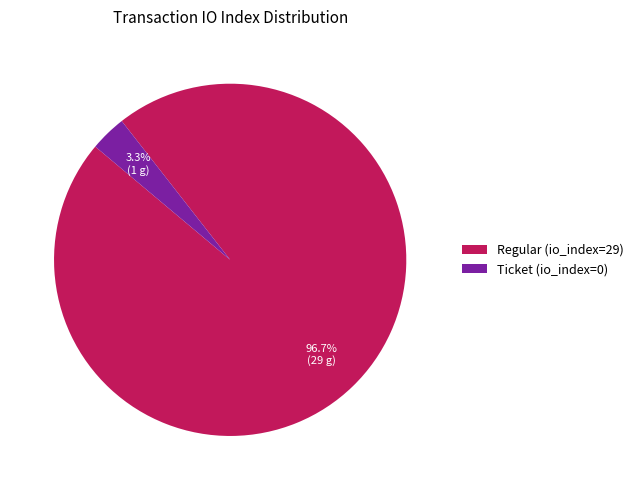

To the nearest percent, what is the difference between the largest and smallest slice percentages?

93%